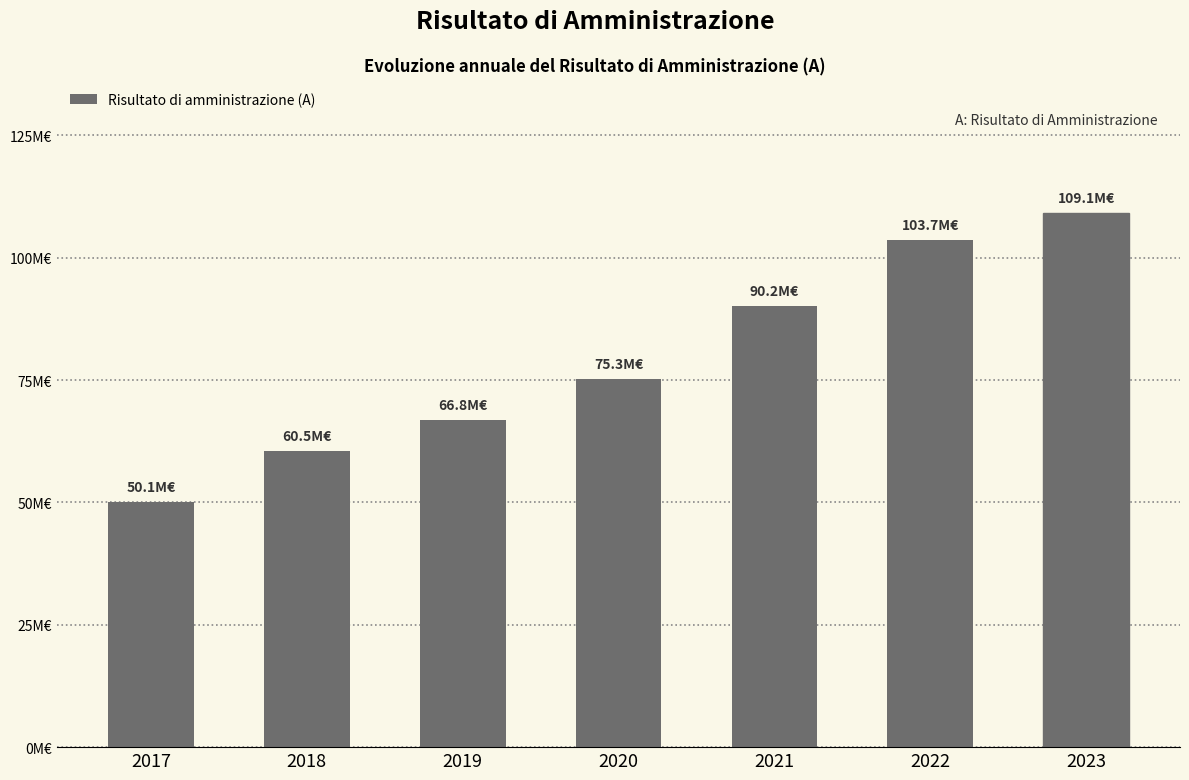

Are the bars horizontal?

No